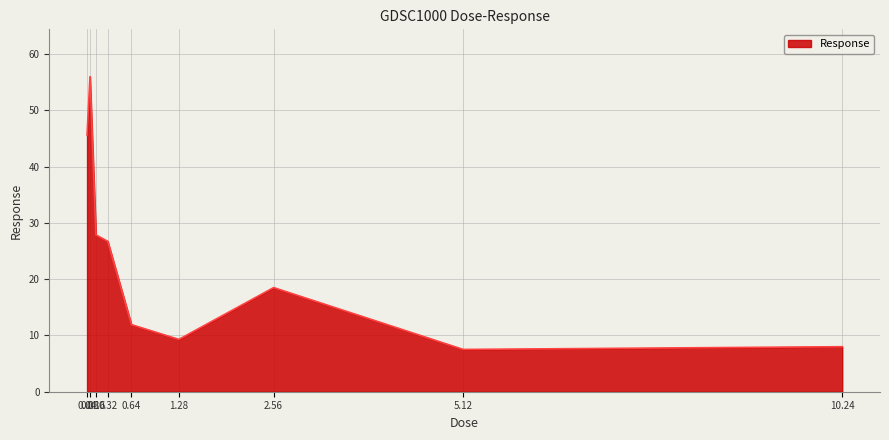

What is the difference between the maximum and minimum values?

48.5